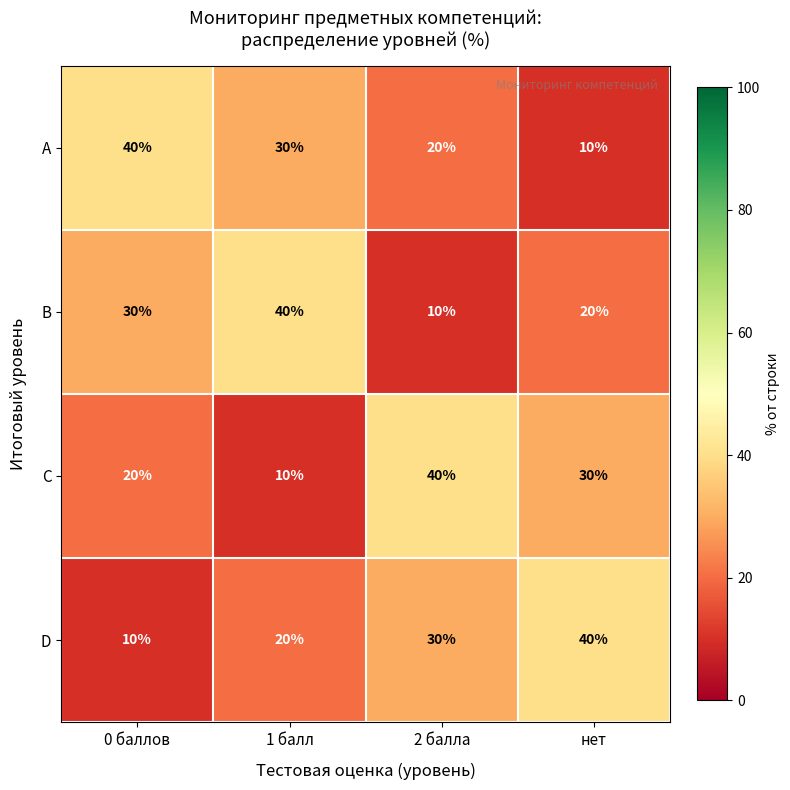

What is the spread (max minus min) of values at 2 балла?

30